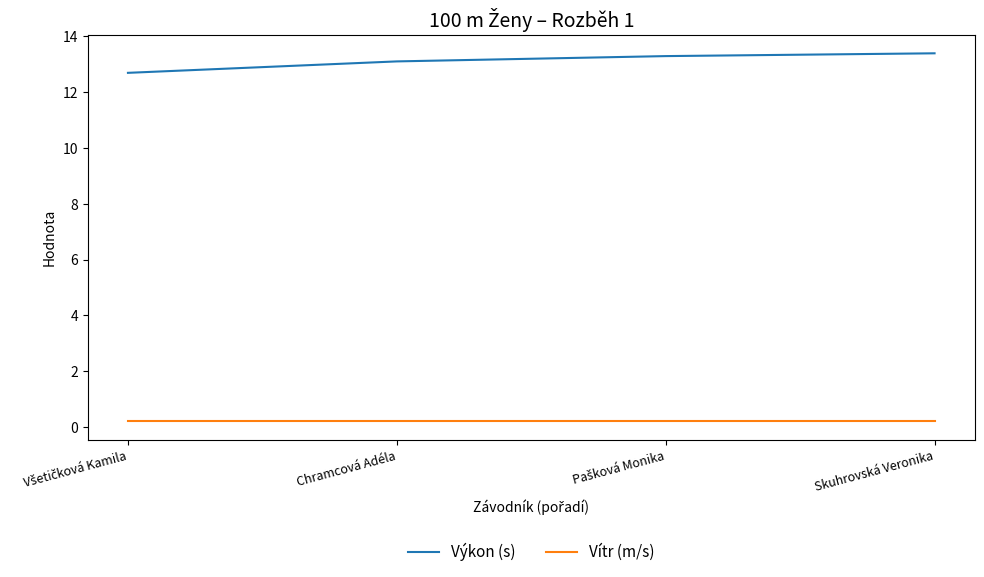

Where does the Výkon (s) series first go above 13?

Chramcová Adéla